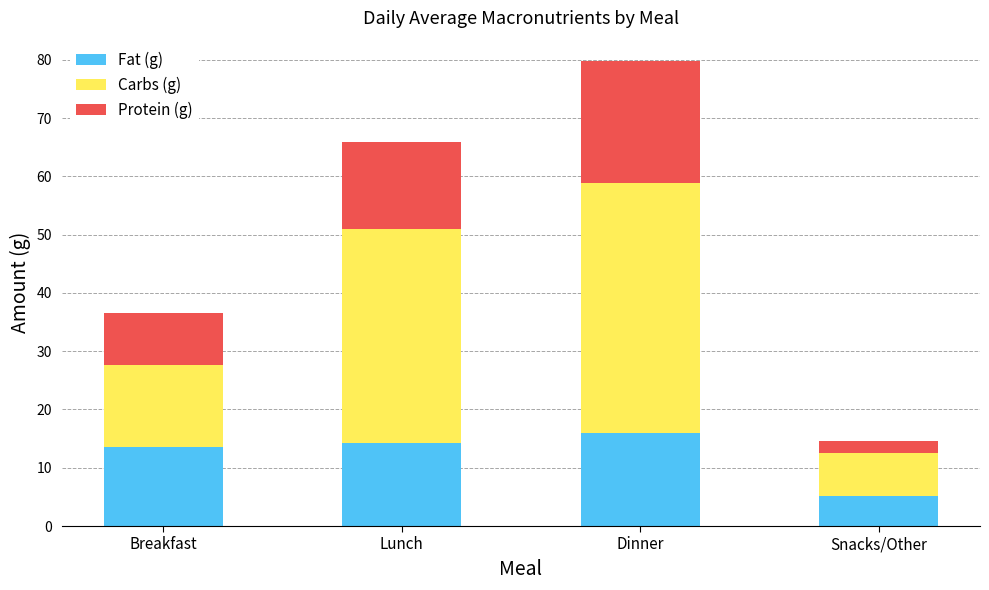

How many bars are there in total?

4